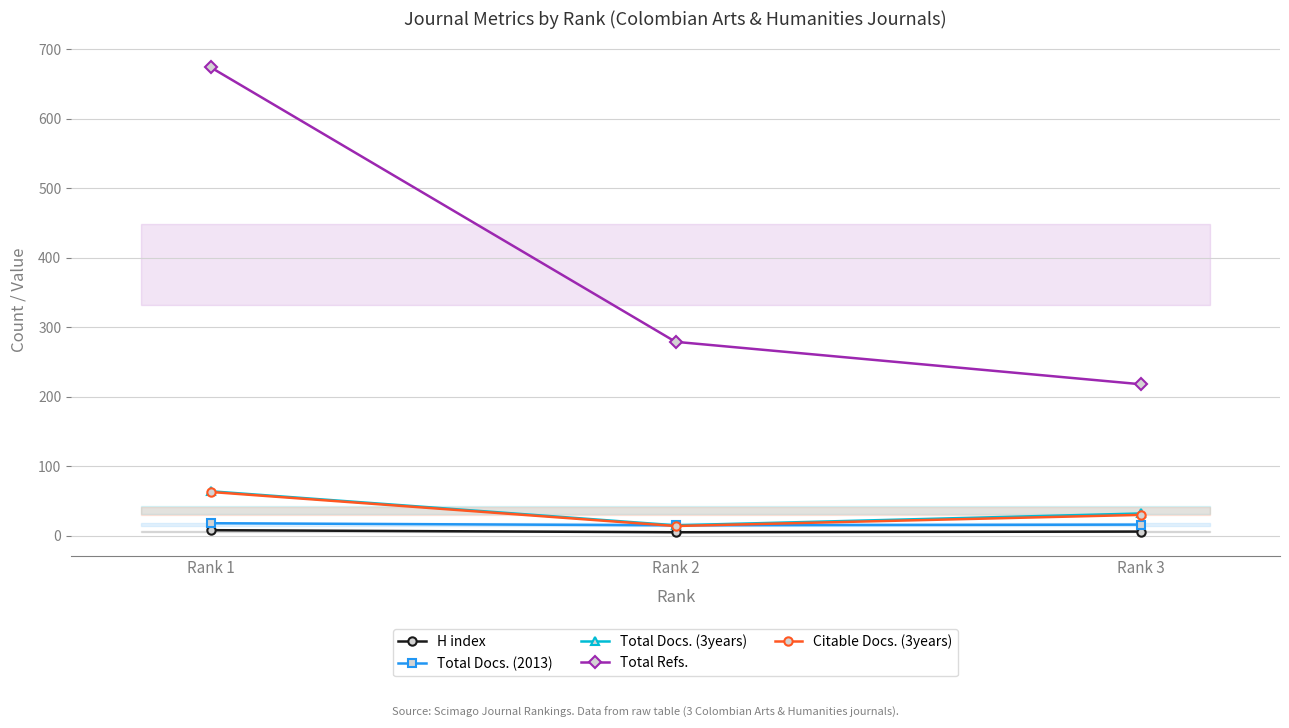

What is the smallest value displayed?

5